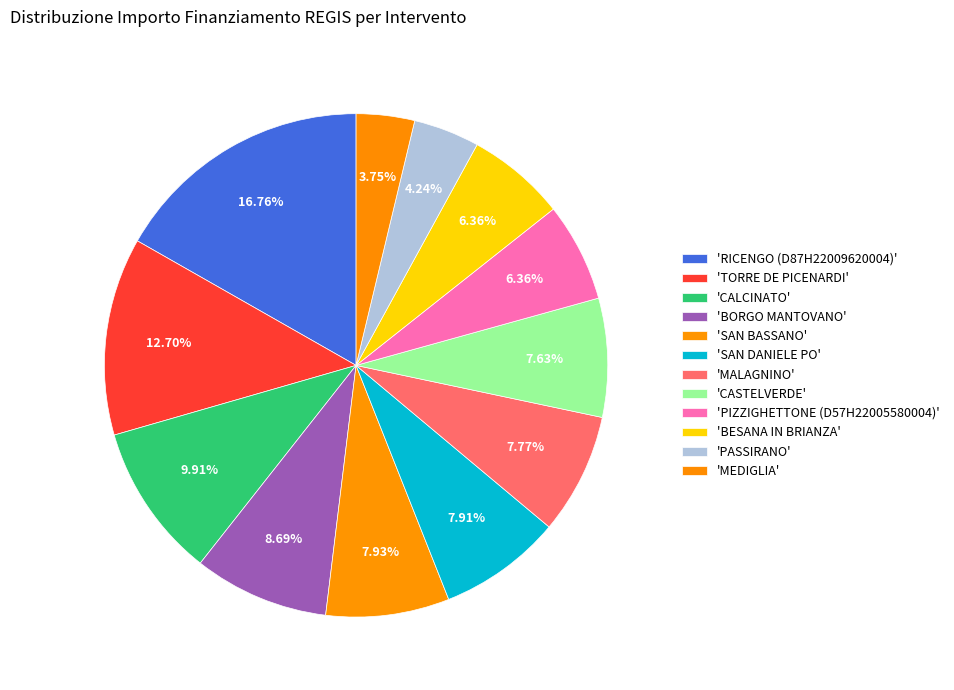

How many segments does this pie chart have?

12